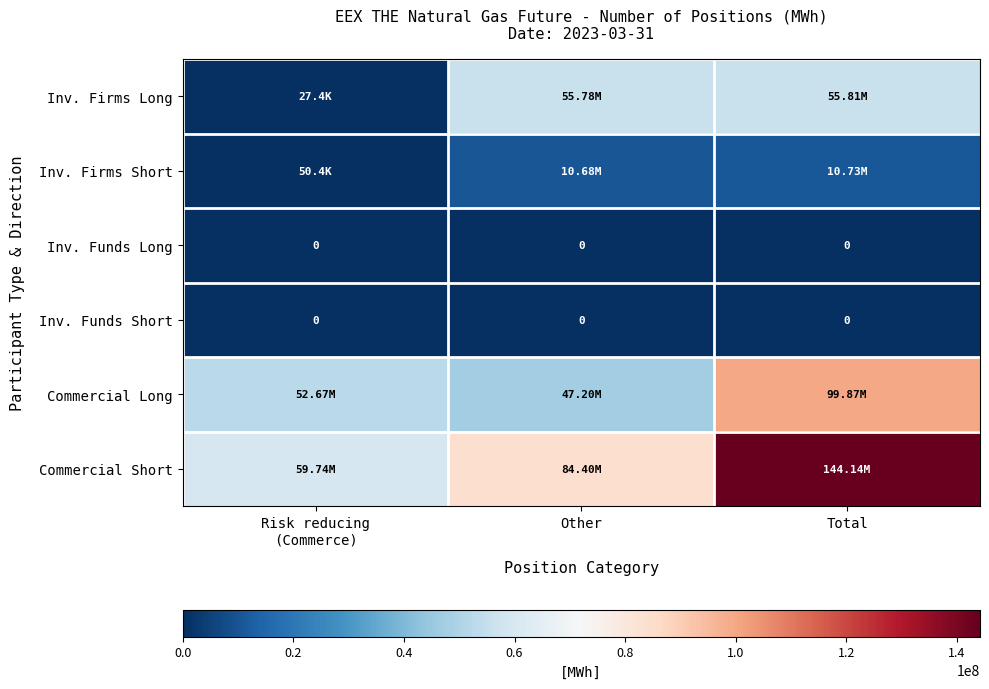

How many values in the Commercial Long series exceed 52670315?

1